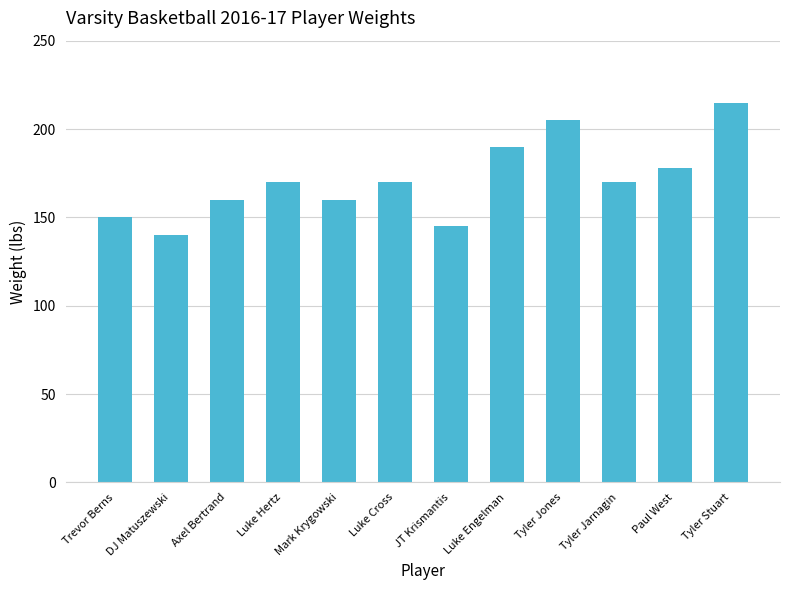

Which has a higher value, Trevor Berns or Tyler Jones?

Tyler Jones